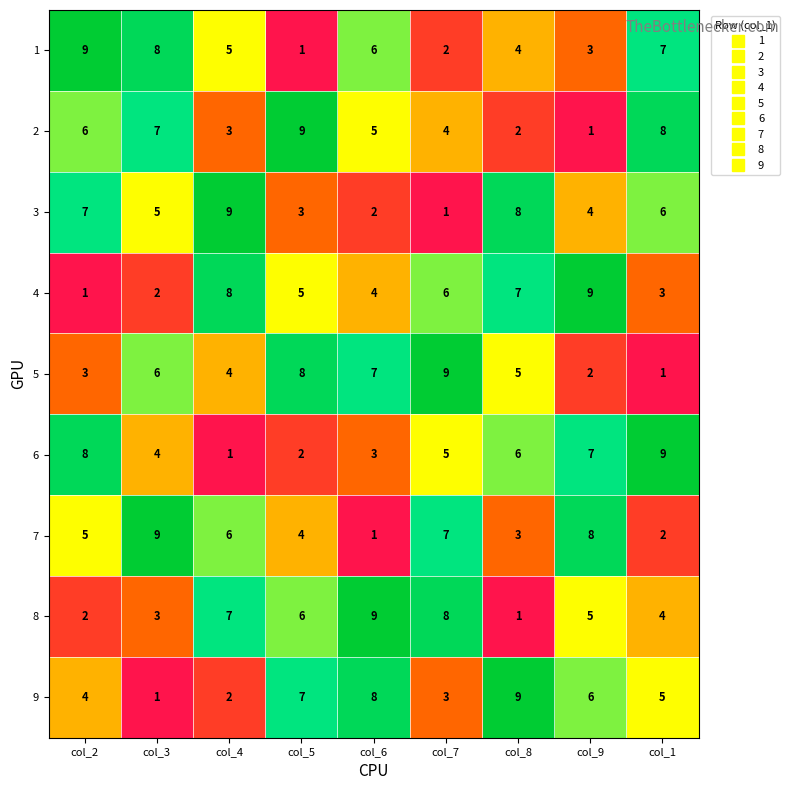

Count the 2 values in the range 3 to 7.

5